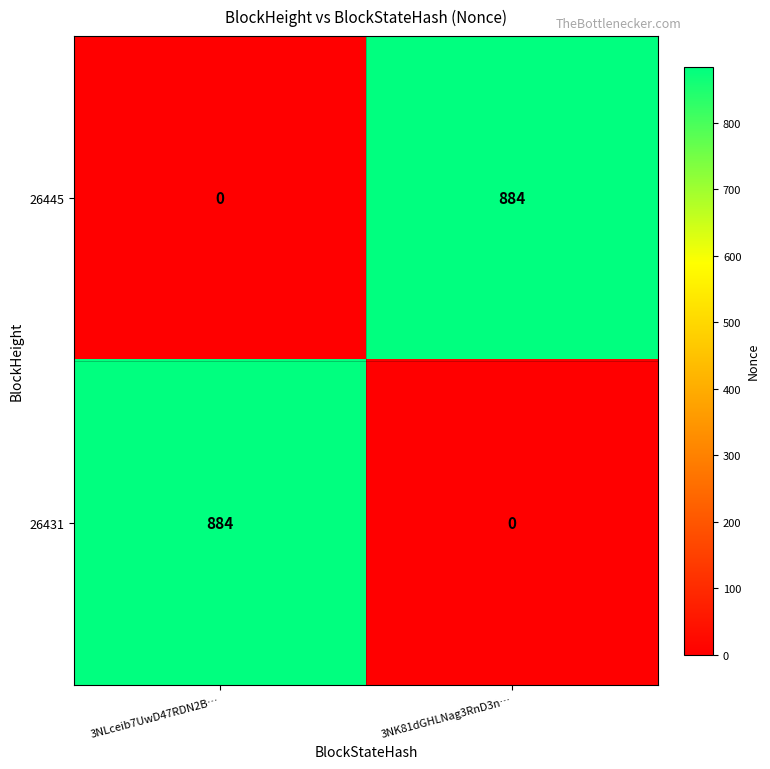

What is the maximum value shown in the chart?

884